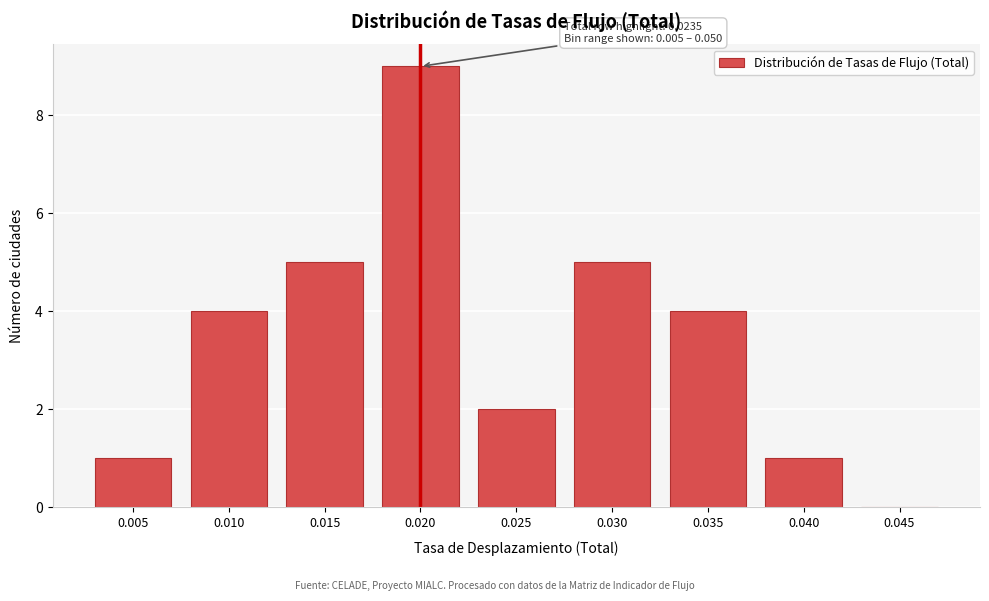

Reading right to left, transcribe all the data shown in this chart.

0.045=0	0.040=1	0.035=4	0.030=5	0.025=2	0.020=9	0.015=5	0.010=4	0.005=1